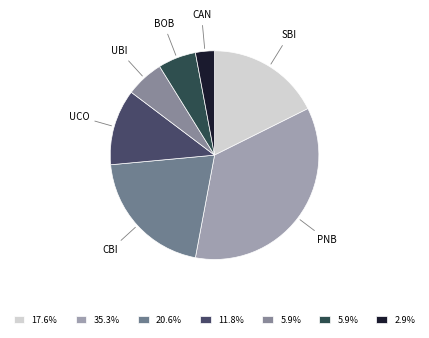

Approximately how many times larger is the value at CBI compared to UBI?

3.5